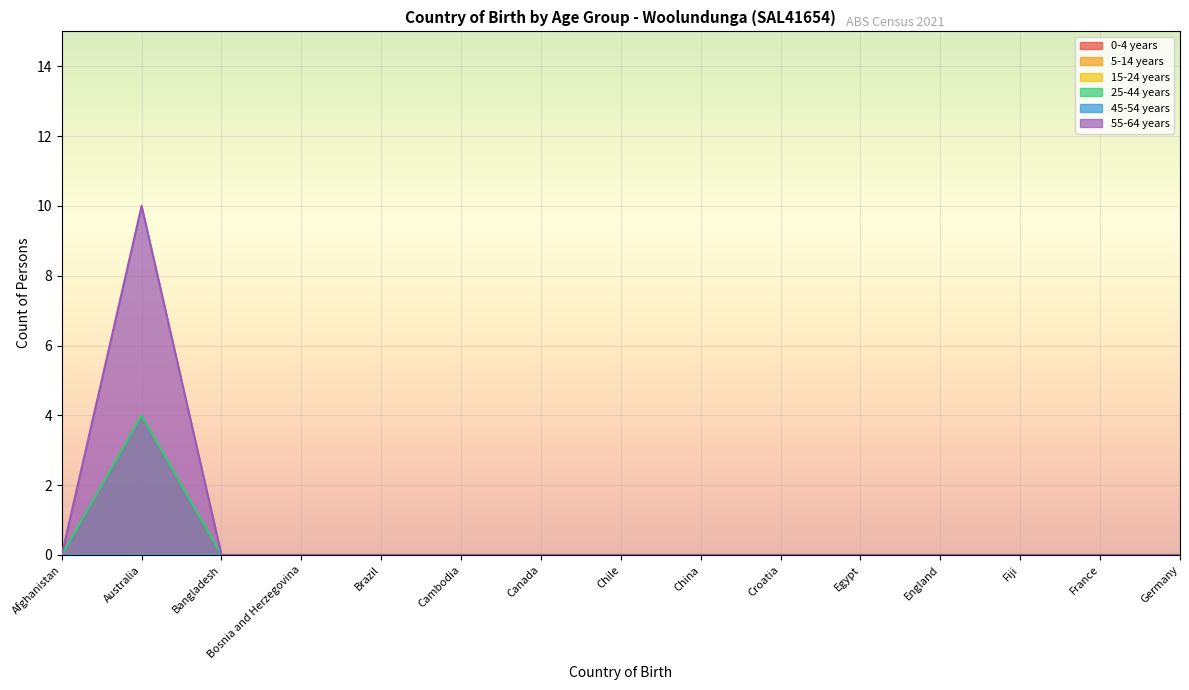

Reading left to right, extract all data points from this chart.

0-4 years: Afghanistan=0	Australia=0	Bangladesh=0	Bosnia and Herzegovina=0	Brazil=0	Cambodia=0	Canada=0	Chile=0	China=0	Croatia=0	Egypt=0	England=0	Fiji=0	France=0	Germany=0
5-14 years: Afghanistan=0	Australia=0	Bangladesh=0	Bosnia and Herzegovina=0	Brazil=0	Cambodia=0	Canada=0	Chile=0	China=0	Croatia=0	Egypt=0	England=0	Fiji=0	France=0	Germany=0
15-24 years: Afghanistan=0	Australia=0	Bangladesh=0	Bosnia and Herzegovina=0	Brazil=0	Cambodia=0	Canada=0	Chile=0	China=0	Croatia=0	Egypt=0	England=0	Fiji=0	France=0	Germany=0
25-44 years: Afghanistan=0	Australia=4	Bangladesh=0	Bosnia and Herzegovina=0	Brazil=0	Cambodia=0	Canada=0	Chile=0	China=0	Croatia=0	Egypt=0	England=0	Fiji=0	France=0	Germany=0
45-54 years: Afghanistan=0	Australia=0	Bangladesh=0	Bosnia and Herzegovina=0	Brazil=0	Cambodia=0	Canada=0	Chile=0	China=0	Croatia=0	Egypt=0	England=0	Fiji=0	France=0	Germany=0
55-64 years: Afghanistan=0	Australia=10	Bangladesh=0	Bosnia and Herzegovina=0	Brazil=0	Cambodia=0	Canada=0	Chile=0	China=0	Croatia=0	Egypt=0	England=0	Fiji=0	France=0	Germany=0